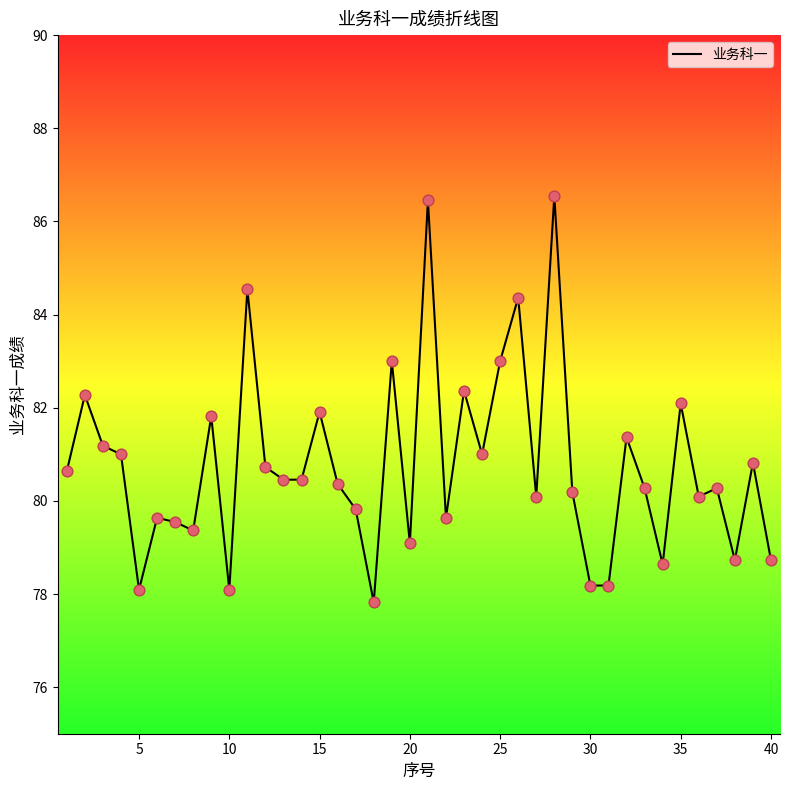

What is the difference between the maximum and minimum values?

8.7